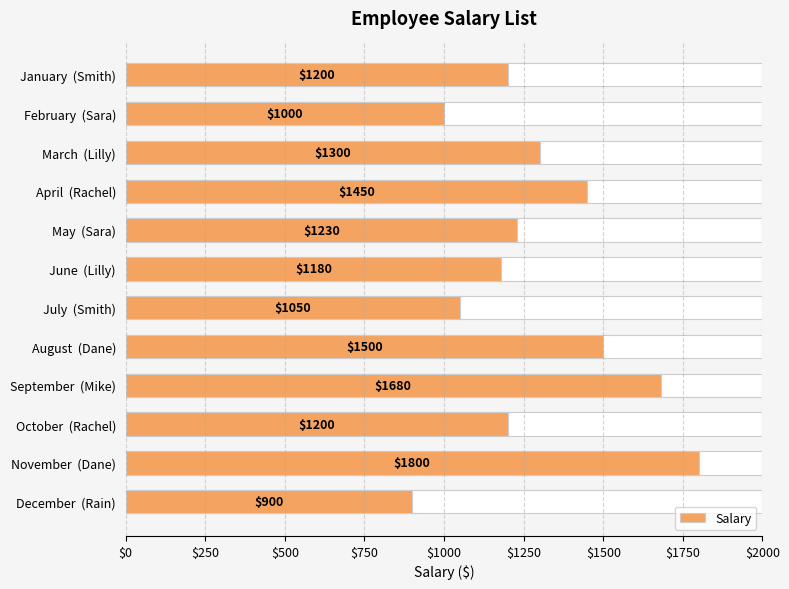

What is the maximum value shown in the chart?

1800